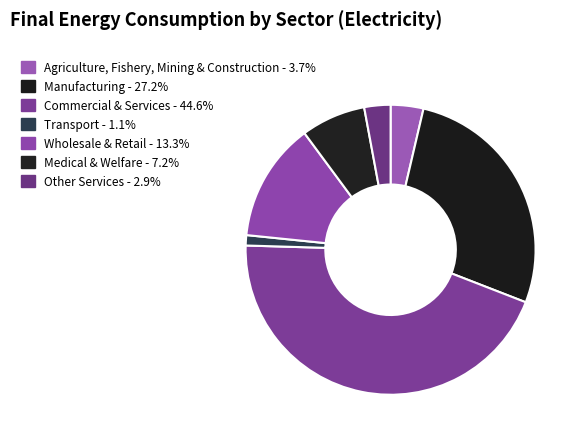

Is there any slice that represents more than half of the pie?

No